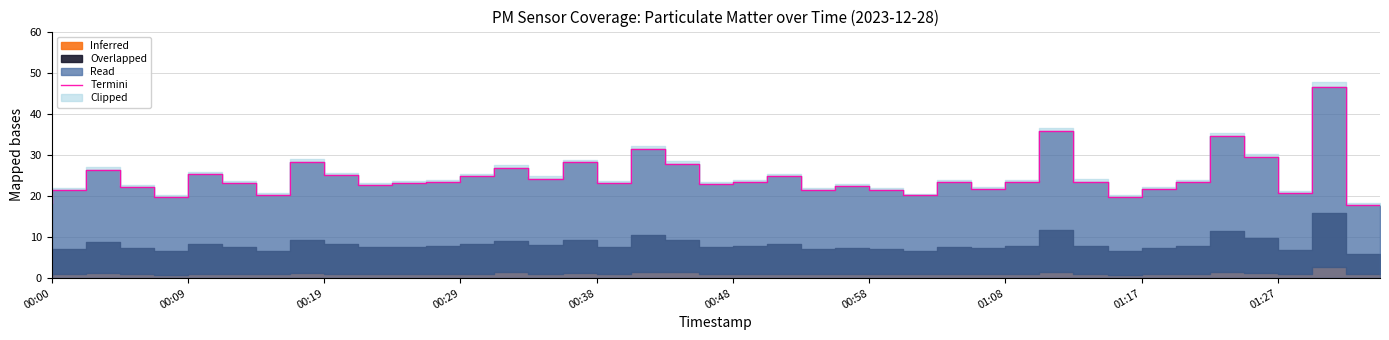

How many lines are shown in the chart?

1